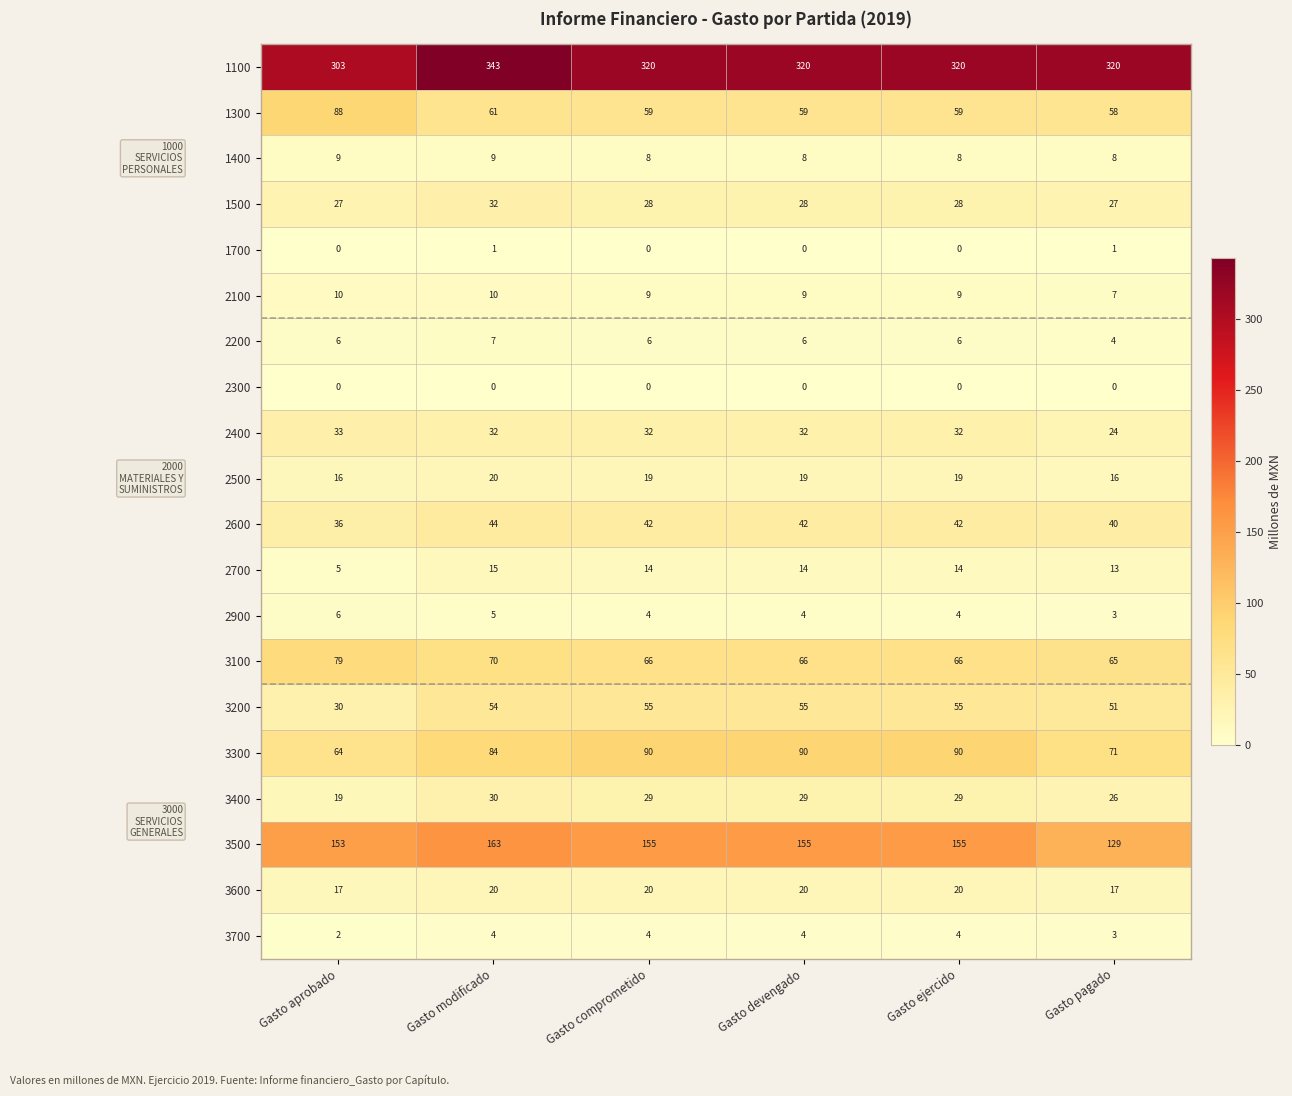

Which series has the largest range (max minus min)?

1100